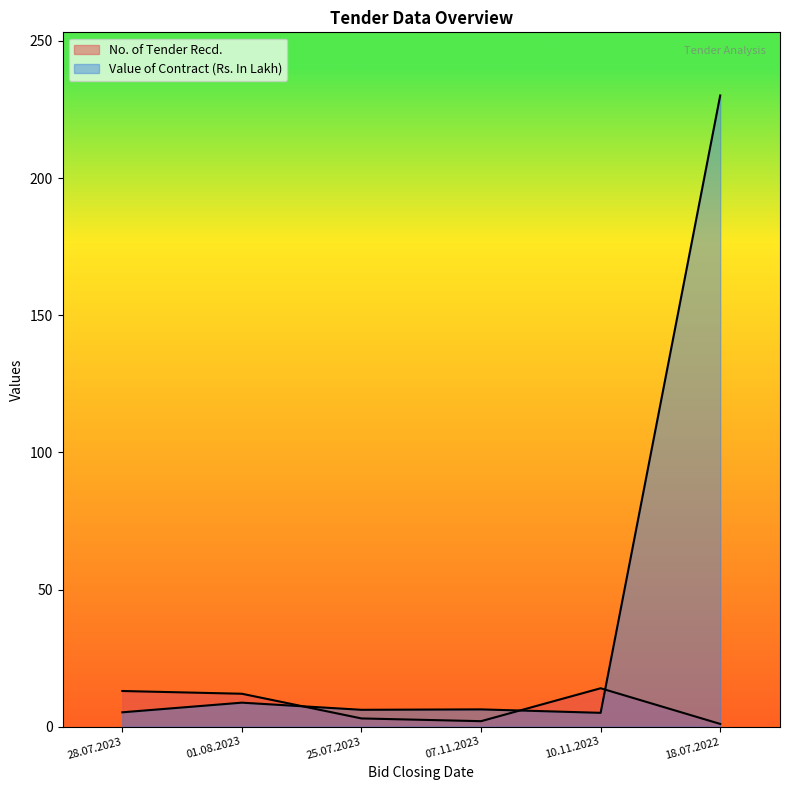

Is it true that Value of Contract (Rs. In Lakh) equals 4.7 at 01.08.2023?

False